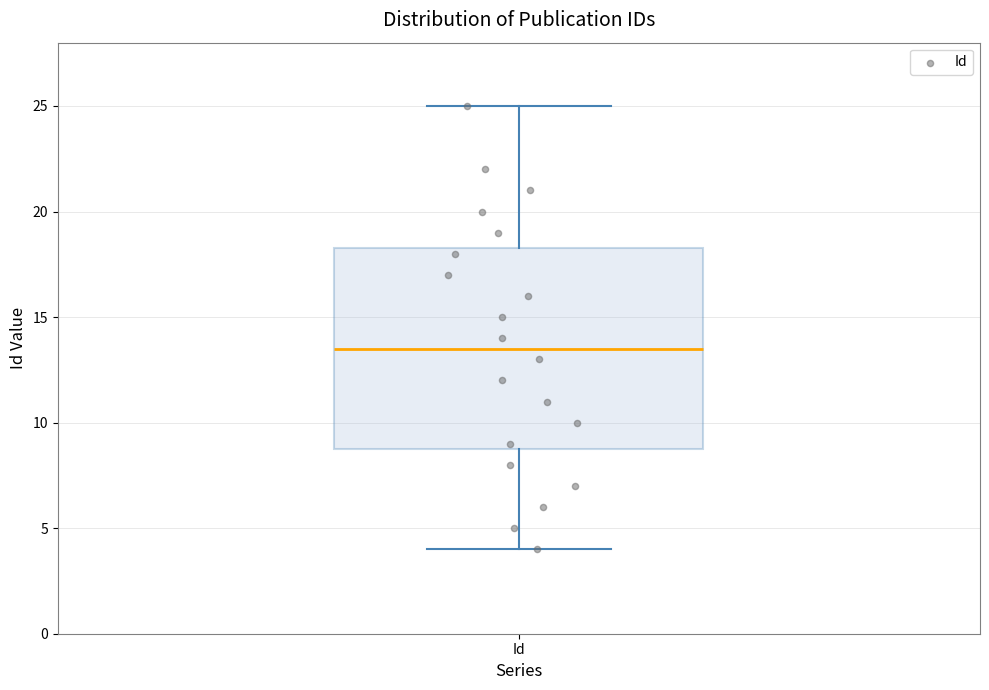

Where does the lower whisker of the box for Id end on the y-axis? The values are not printed on the chart, so give them approximately, as read against the axis.

4.0